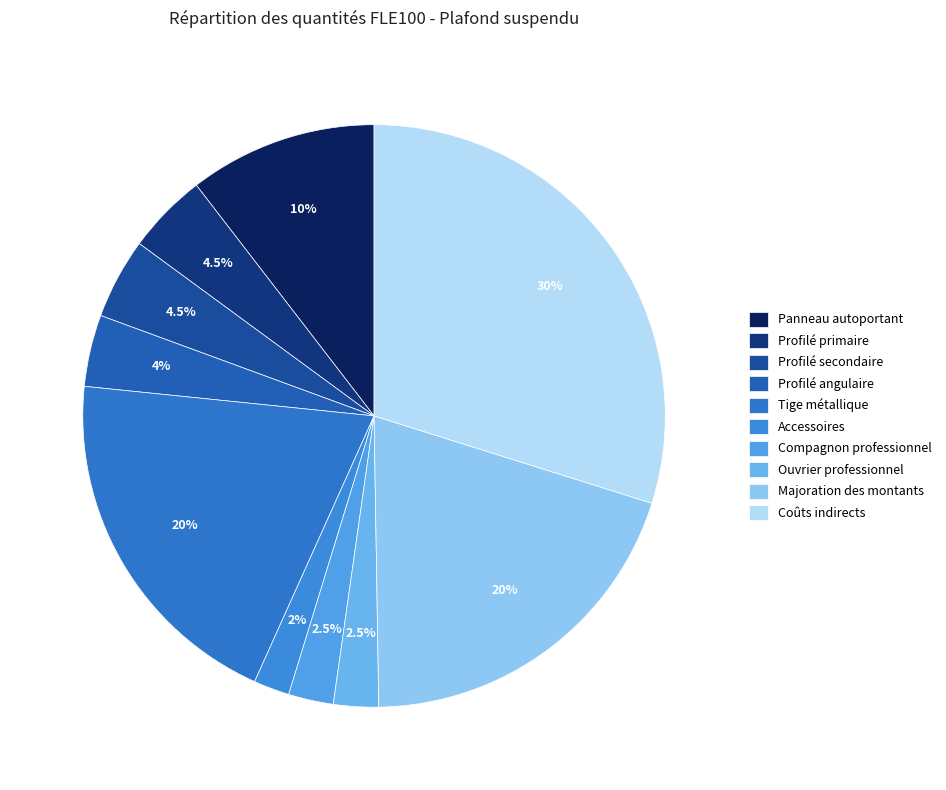

Which category has the smallest portion of the pie?

Accessoires